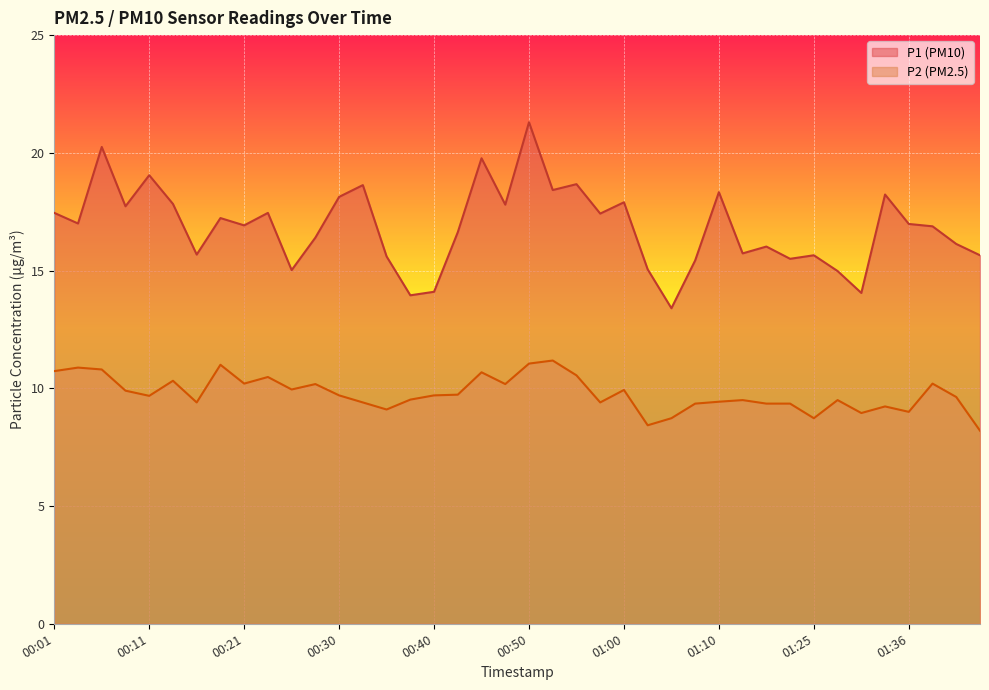

At which label is P1 closest to 17?

00:04